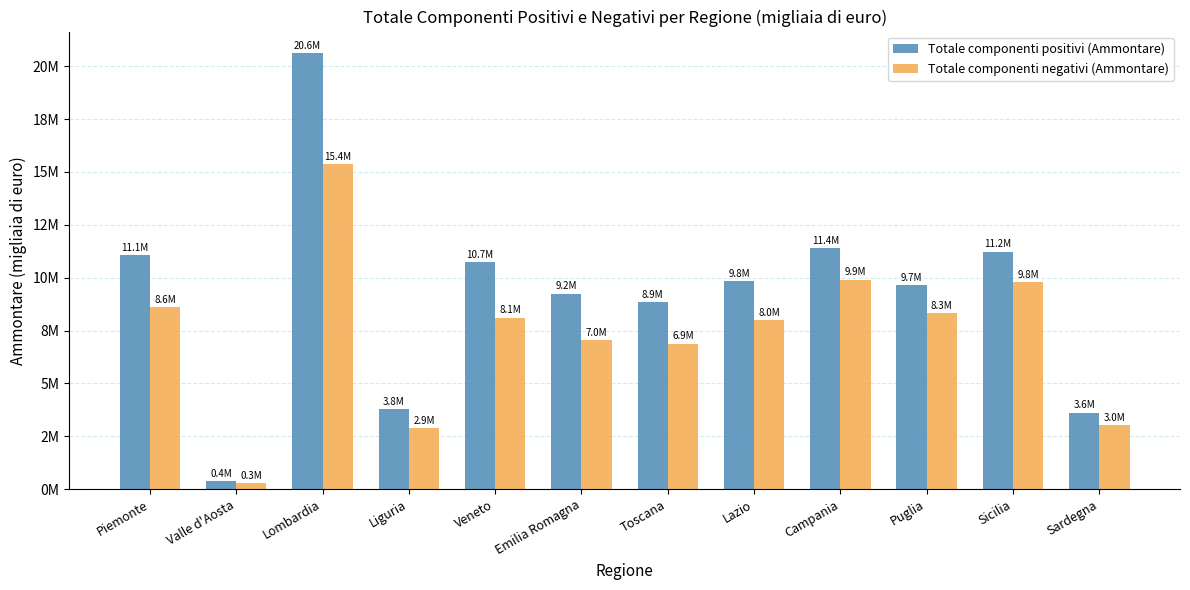

True or false: Totale componenti negativi (Ammontare) has a value of 11512499 at Lazio.

False